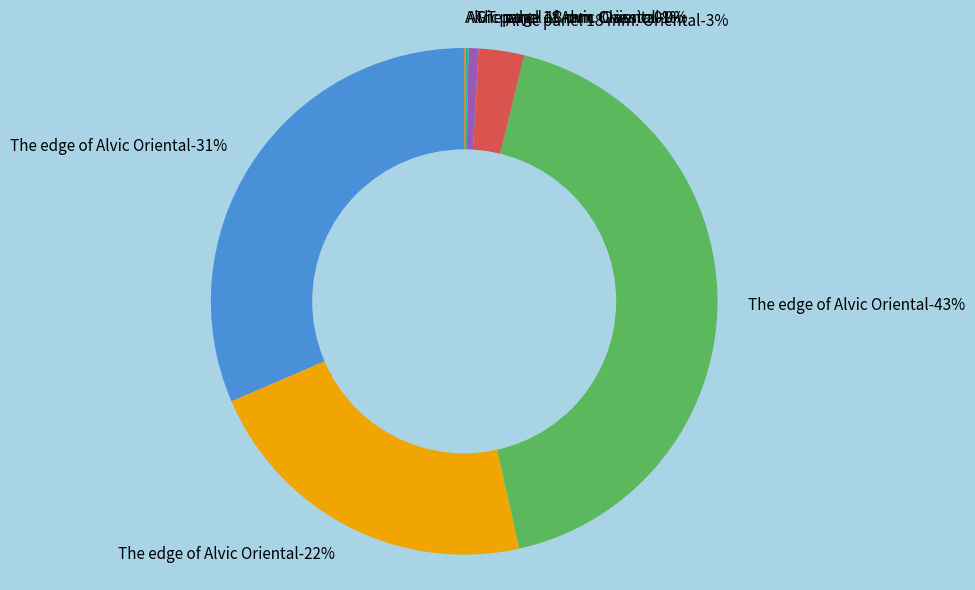

The The edge of Alvic Oriental (258021632) slice represents 22% of the pie. True or false?

True